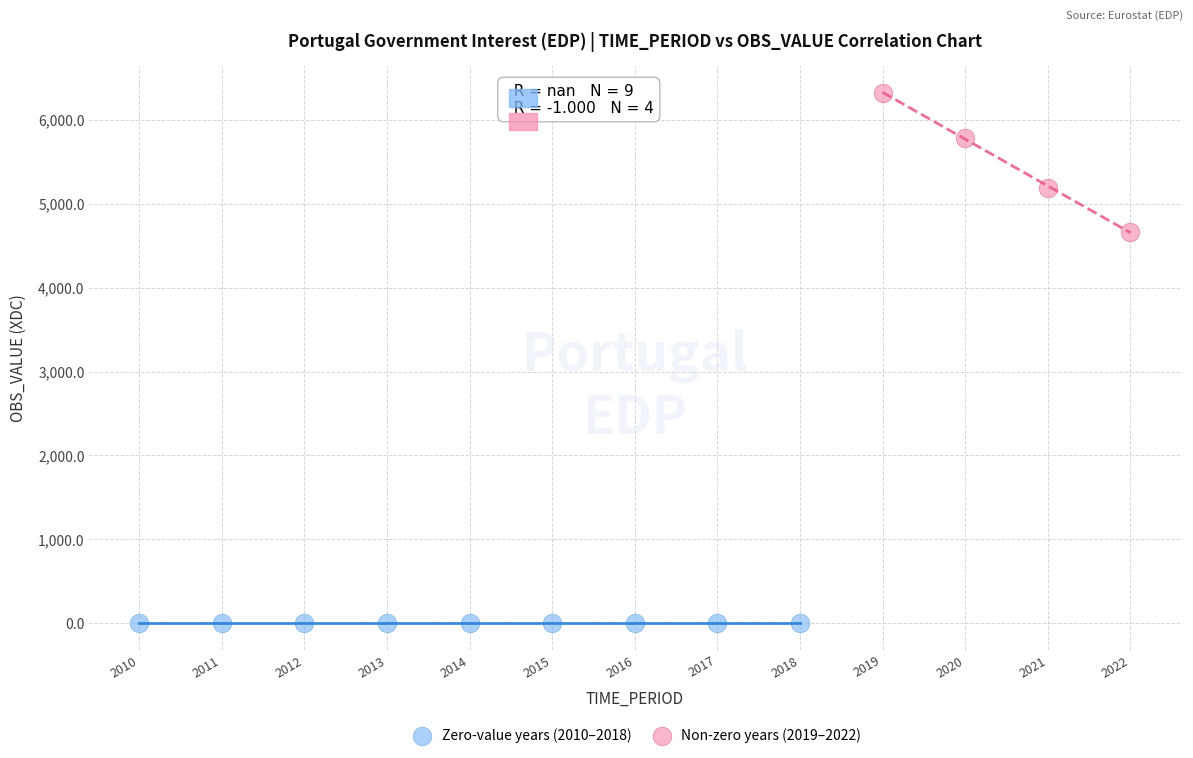

What are all the series names shown in the legend?

Zero-value years (2010–2018), Non-zero years (2019–2022)